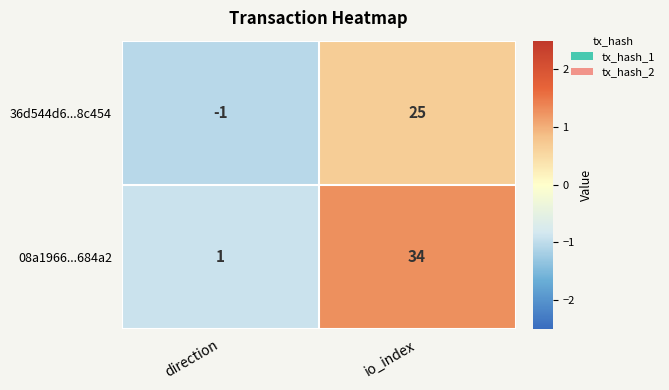

Which series changed the most between direction and io_index?

08a1966...684a2